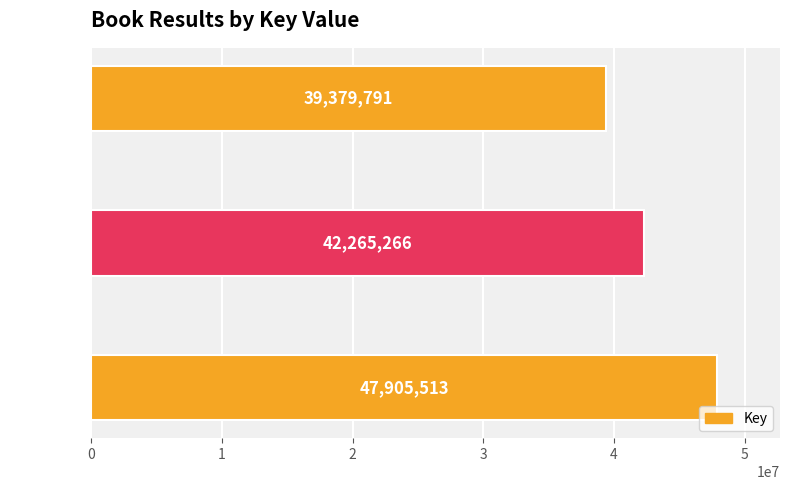

How many series are shown in this chart?

1